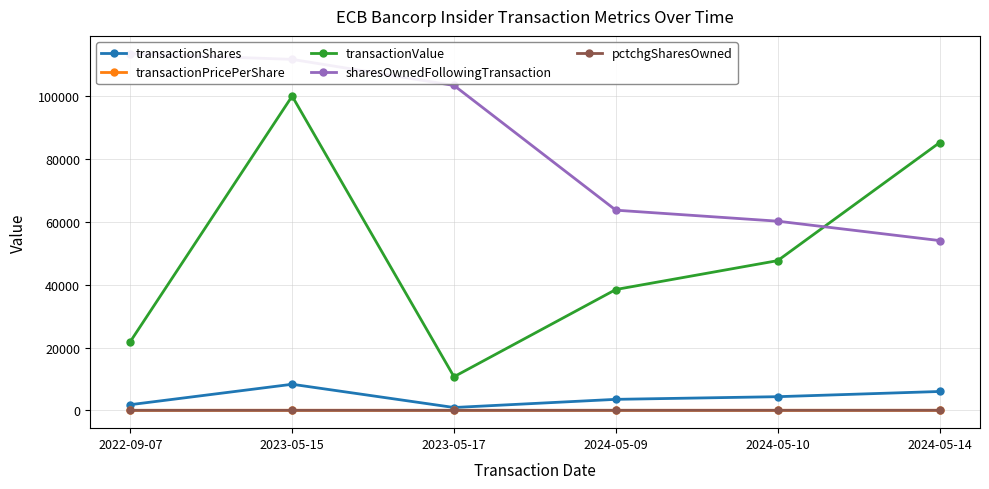

How many lines are shown in the chart?

5